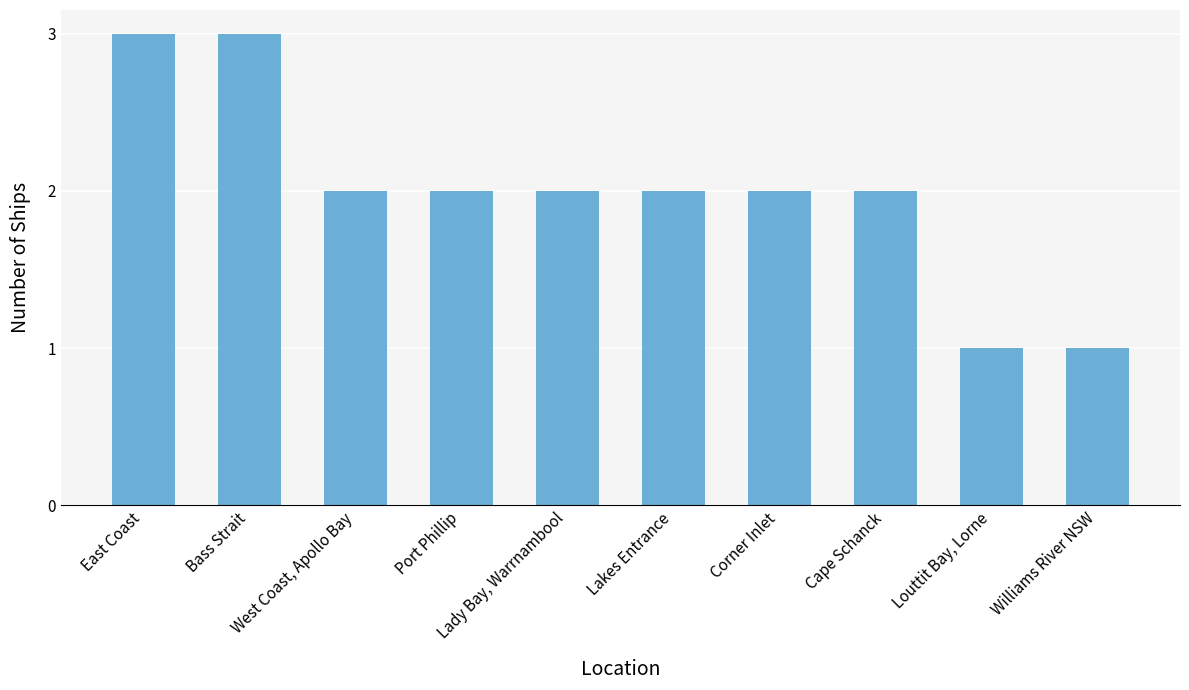

What is the approximate value at Lakes Entrance?

2